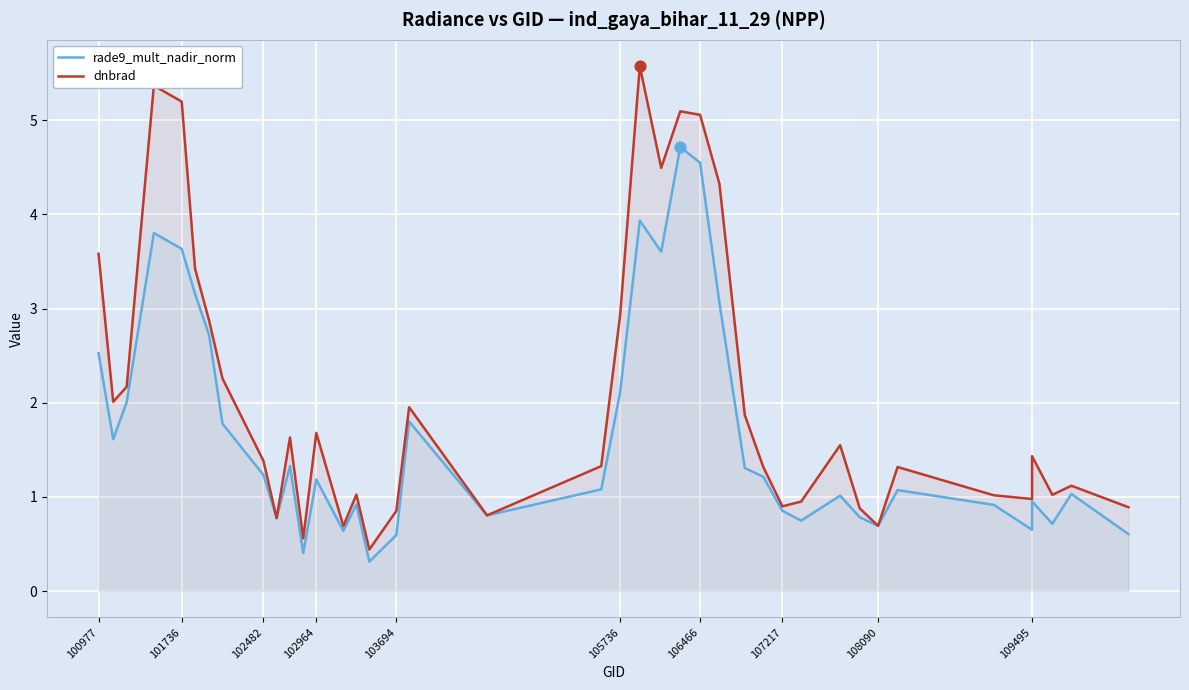

What are all the series names shown in the legend?

rade9_mult_nadir_norm, dnbrad